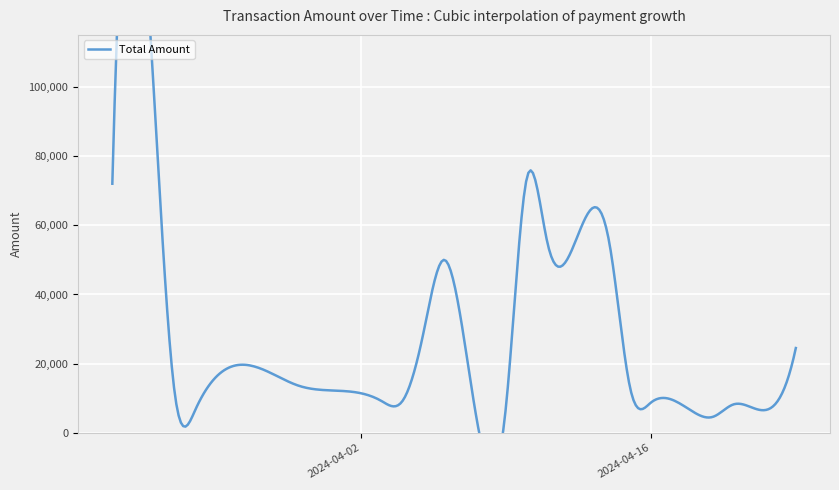

Is this an area chart (filled region under the line)?

No